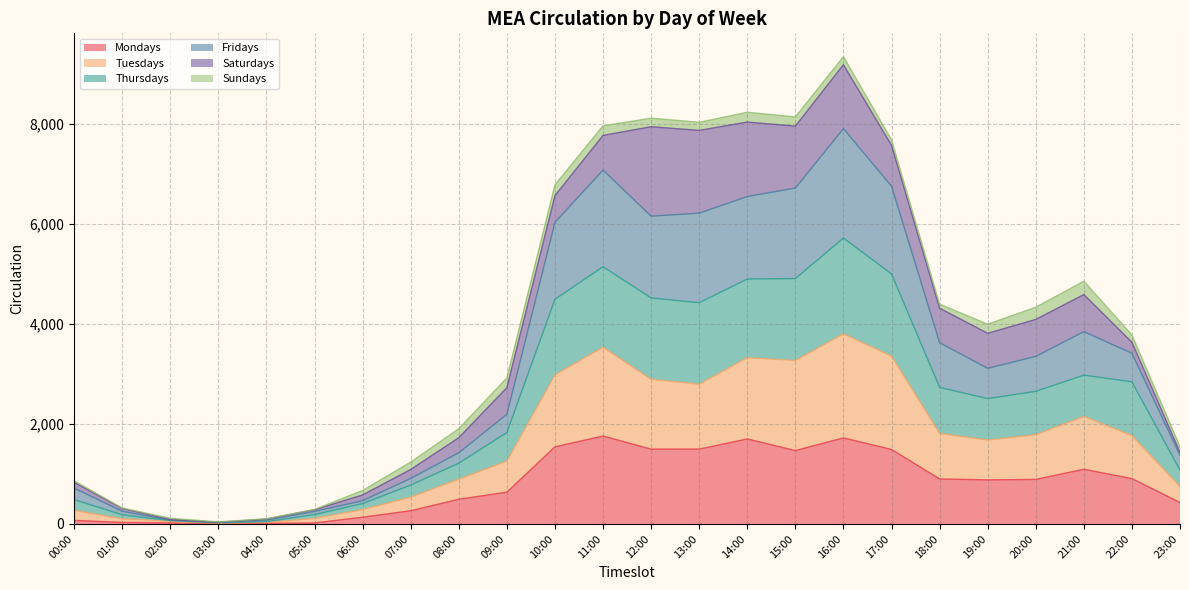

Which series has the largest total across all categories?

Fridays